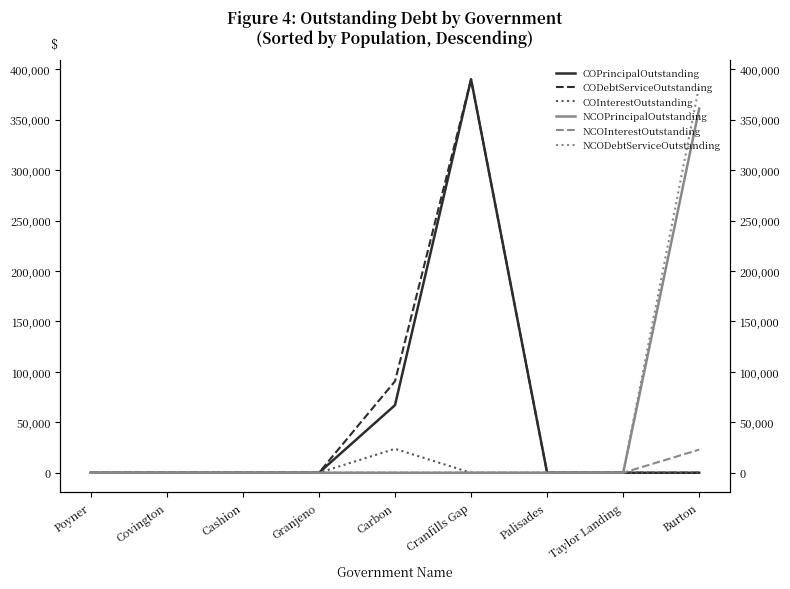

Reading left to right, list all the values displayed in this chart.

COPrincipalOutstanding: Poyner=0.0	Covington=0.0	Cashion=0.0	Granjeno=0.0	Carbon=67000.0	Cranfills Gap=390000.0	Palisades=0.0	Taylor Landing=0.0	Burton=0.0
CODebtServiceOutstanding: Poyner=0.0	Covington=0.0	Cashion=0.0	Granjeno=0.0	Carbon=90752.9	Cranfills Gap=390000.0	Palisades=0.0	Taylor Landing=0.0	Burton=0.0
COInterestOutstanding: Poyner=0.0	Covington=0.0	Cashion=0.0	Granjeno=0.0	Carbon=23753.0	Cranfills Gap=0.0	Palisades=0.0	Taylor Landing=0.0	Burton=0.0
NCOPrincipalOutstanding: Poyner=0.0	Covington=0.0	Cashion=0.0	Granjeno=0.0	Carbon=0.0	Cranfills Gap=0.0	Palisades=0.0	Taylor Landing=0.0	Burton=361000.0
NCOInterestOutstanding: Poyner=0.0	Covington=0.0	Cashion=0.0	Granjeno=0.0	Carbon=0.0	Cranfills Gap=0.0	Palisades=0.0	Taylor Landing=0.0	Burton=22925.0
NCODebtServiceOutstanding: Poyner=0.0	Covington=0.0	Cashion=0.0	Granjeno=0.0	Carbon=0.0	Cranfills Gap=0.0	Palisades=0.0	Taylor Landing=0.0	Burton=383925.0